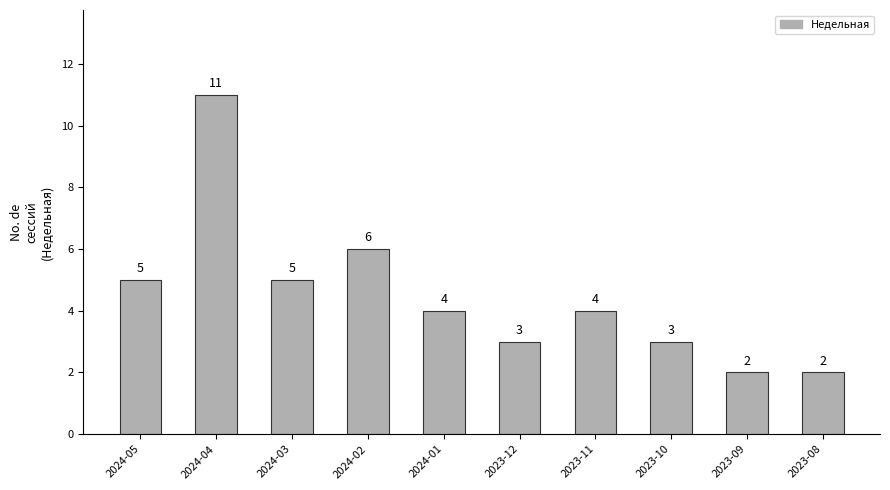

Where is the data nearest to the value 6?

2024-02